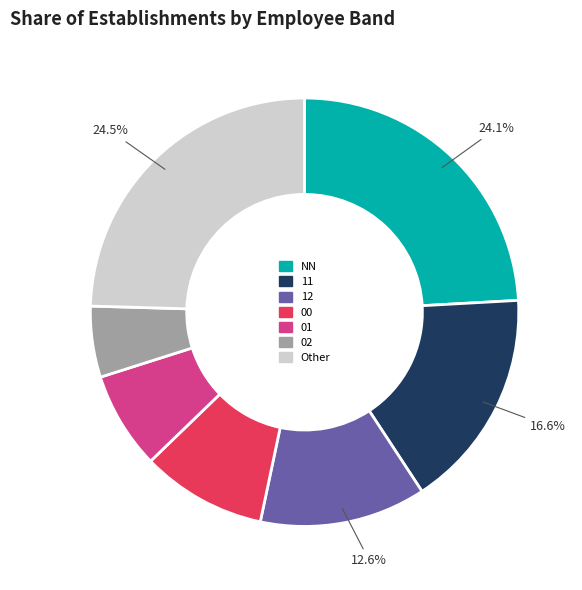

Between 02 and 00, which is larger?

00